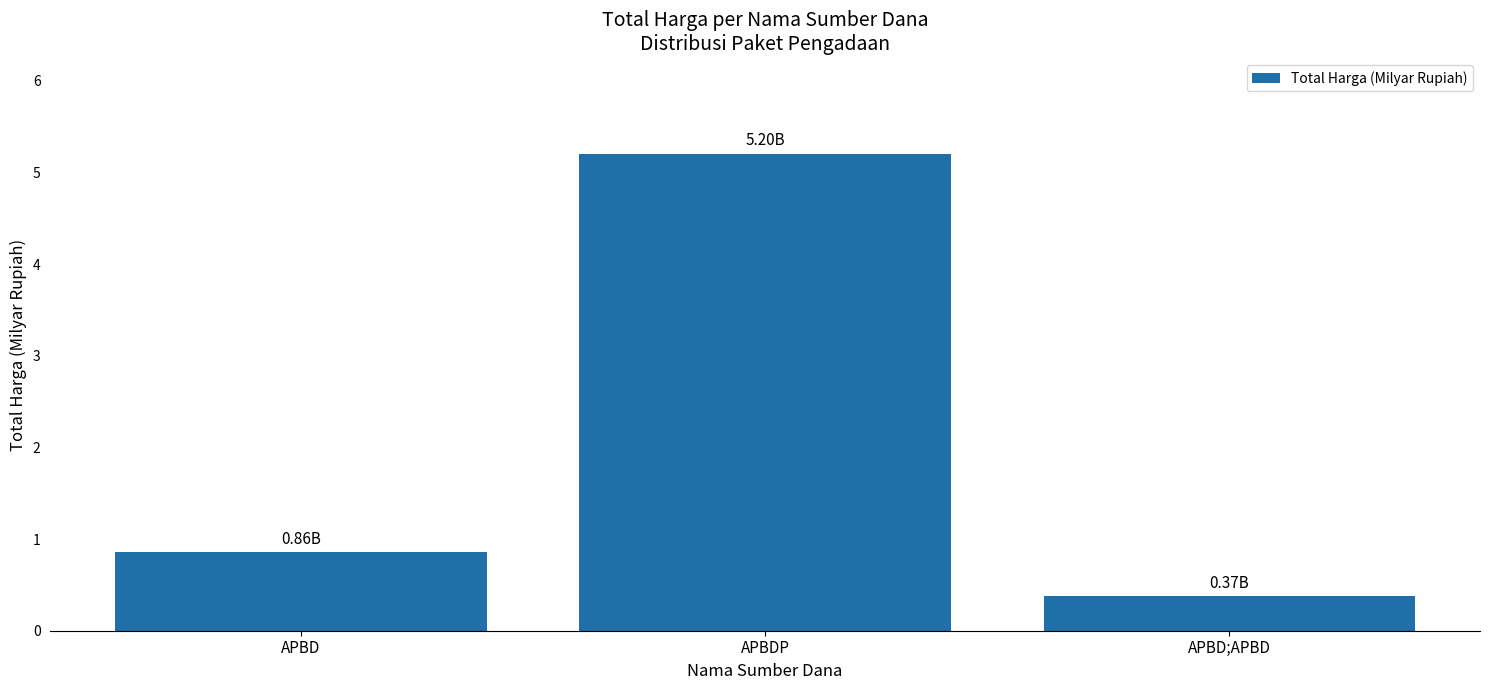

List the labels in order of value, smallest first.

APBD;APBD, APBD, APBDP